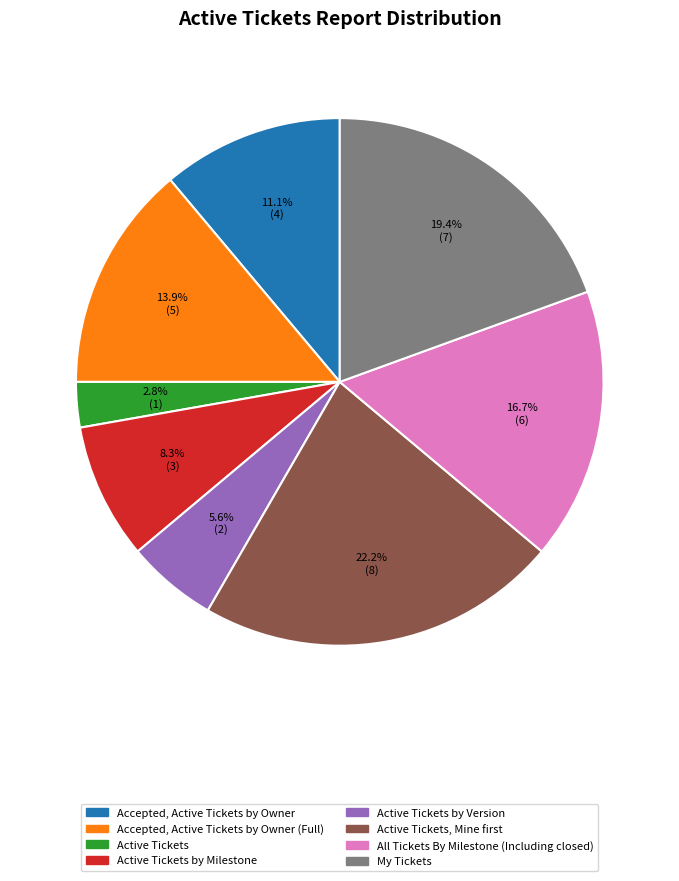

What is the largest slice in the pie chart?

Active Tickets, Mine first